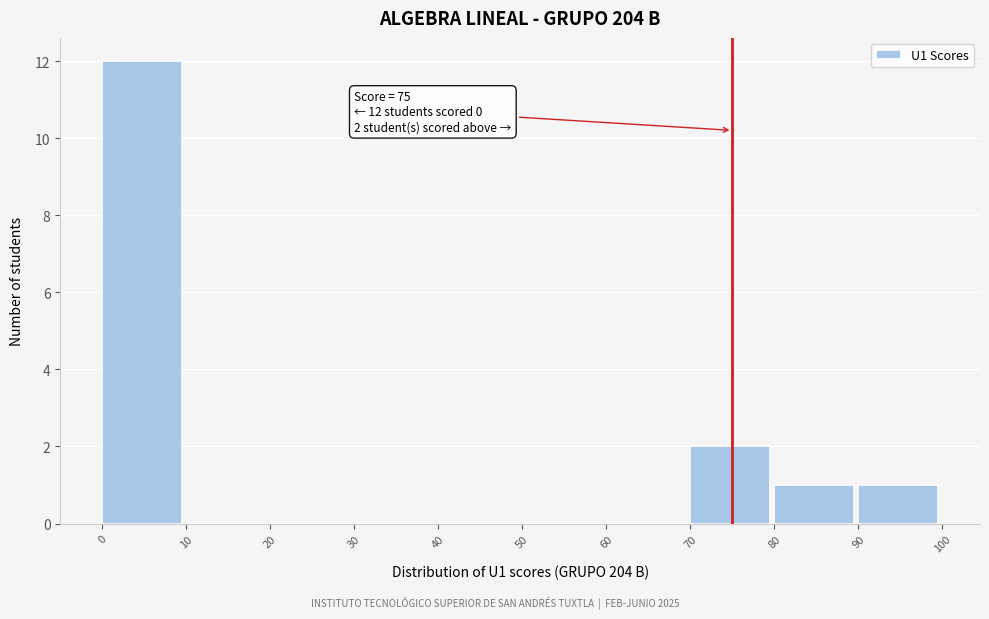

Which range on the x-axis has the tallest bar?

0 to 10